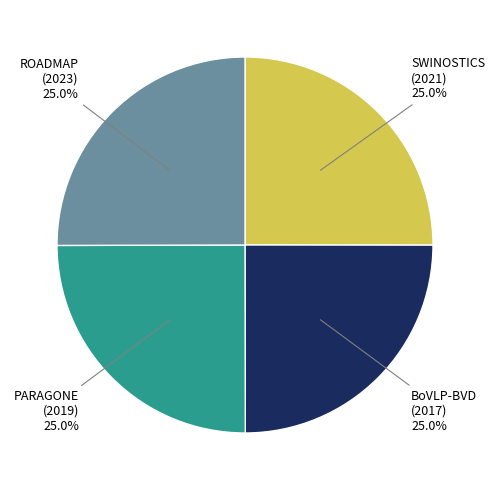

Is there a majority slice in this chart?

No